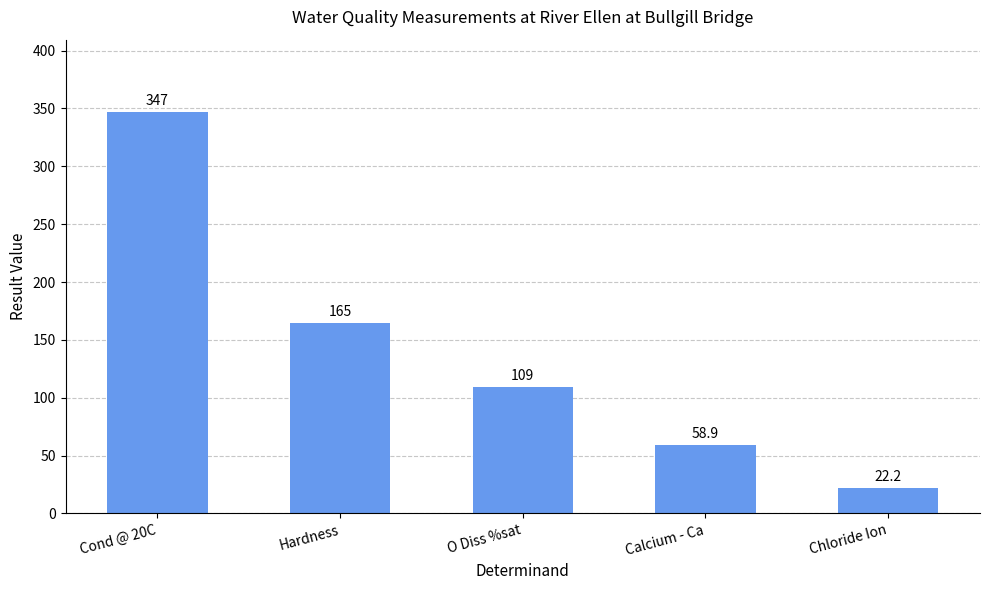

How many distinct data groups are displayed?

1